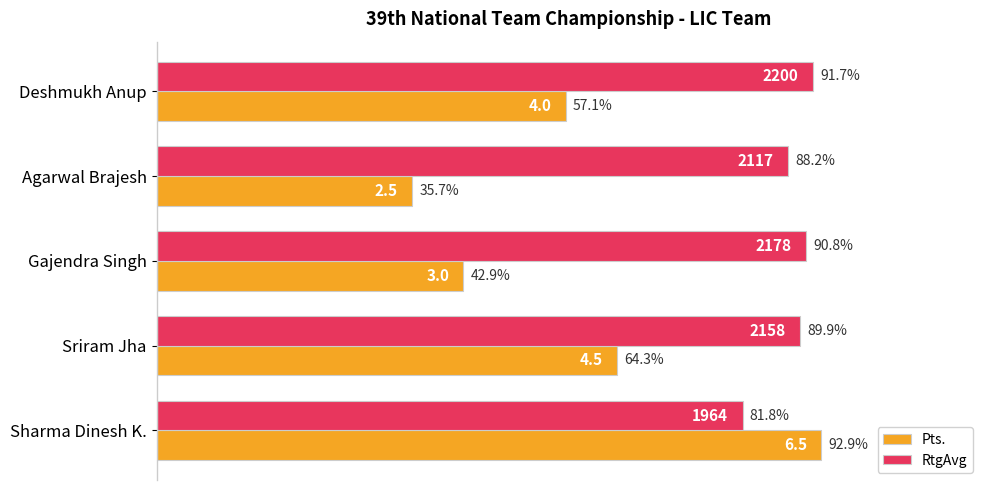

What is the maximum value shown in the chart?

92.9